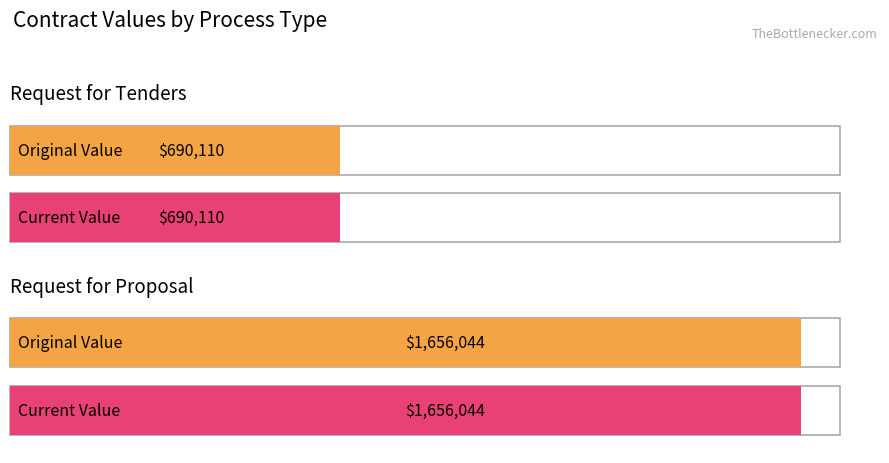

List the series in order of their peak value, highest first.

original_value, current_value